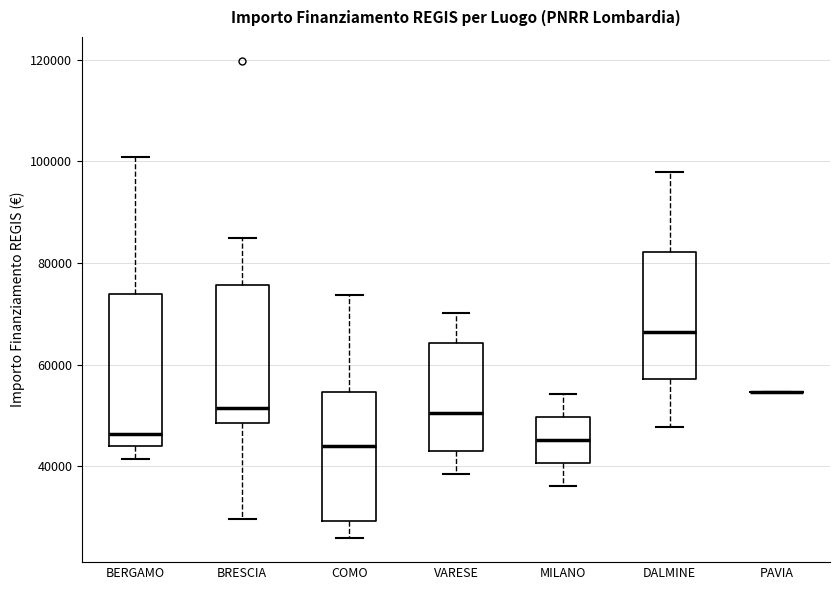

Reading left to right, transcribe this box plot: for each box, give where its median line is, the range the box spans, and where its two whiskers end, as read against the y-axis. The values are not printed on the chart, so give them approximately, as read against the axis.

BERGAMO: median 46000, box 44000 to 74000, whiskers 42000 to 100000
BRESCIA: median 52000, box 48000 to 76000, whiskers 30000 to 84000
COMO: median 44000, box 30000 to 54000, whiskers 26000 to 74000
VARESE: median 50000, box 44000 to 64000, whiskers 38000 to 70000
MILANO: median 46000, box 40000 to 50000, whiskers 36000 to 54000
DALMINE: median 66000, box 58000 to 82000, whiskers 48000 to 98000
PAVIA: box collapsed to a line at 54000, whiskers 54000 to 54000